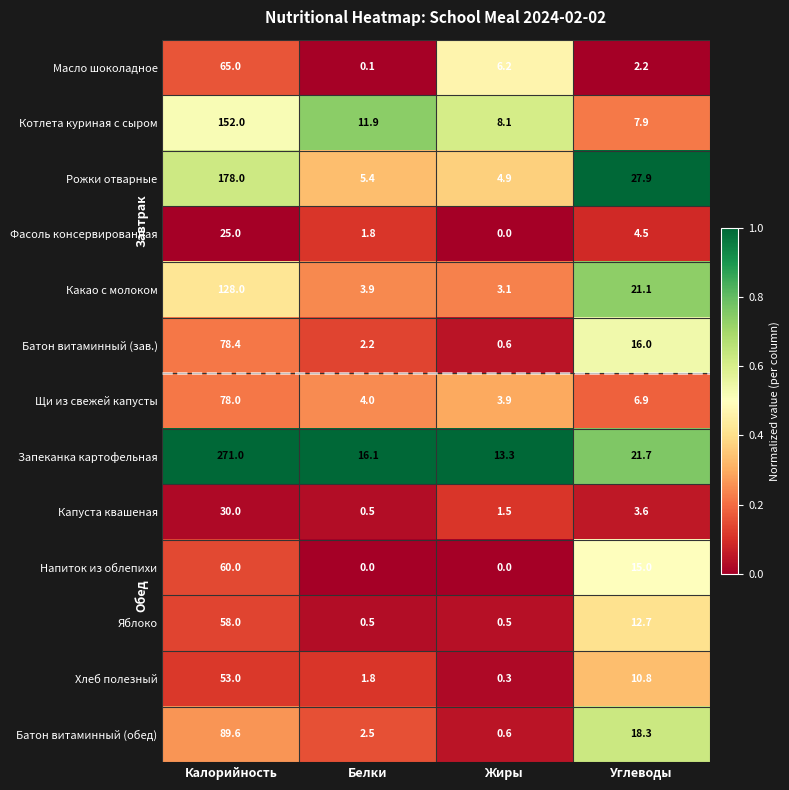

Rank the series by their maximum value, from highest to lowest.

Запеканка картофельная, Рожки отварные, Котлета куриная с сыром, Какао с молоком, Батон витаминный (обед), Батон витаминный (зав.), Щи из свежей капусты, Масло шоколадное, Напиток из облепихи, Яблоко, Хлеб полезный, Капуста квашеная, Фасоль консервированная